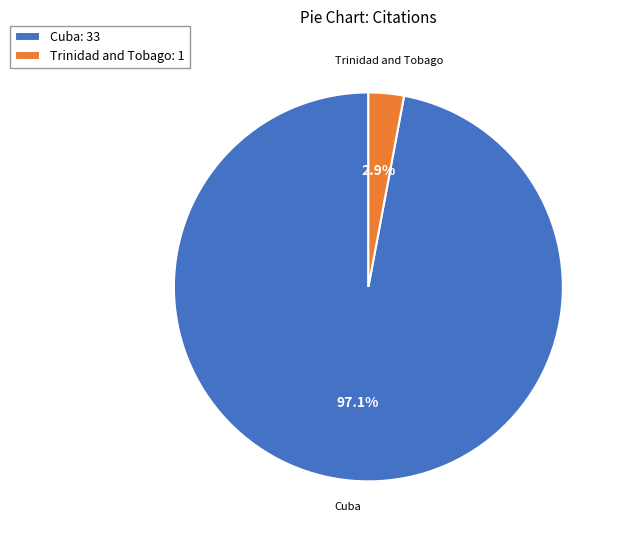

Between Cuba: 33 and Trinidad and Tobago: 1, which is larger?

Cuba: 33